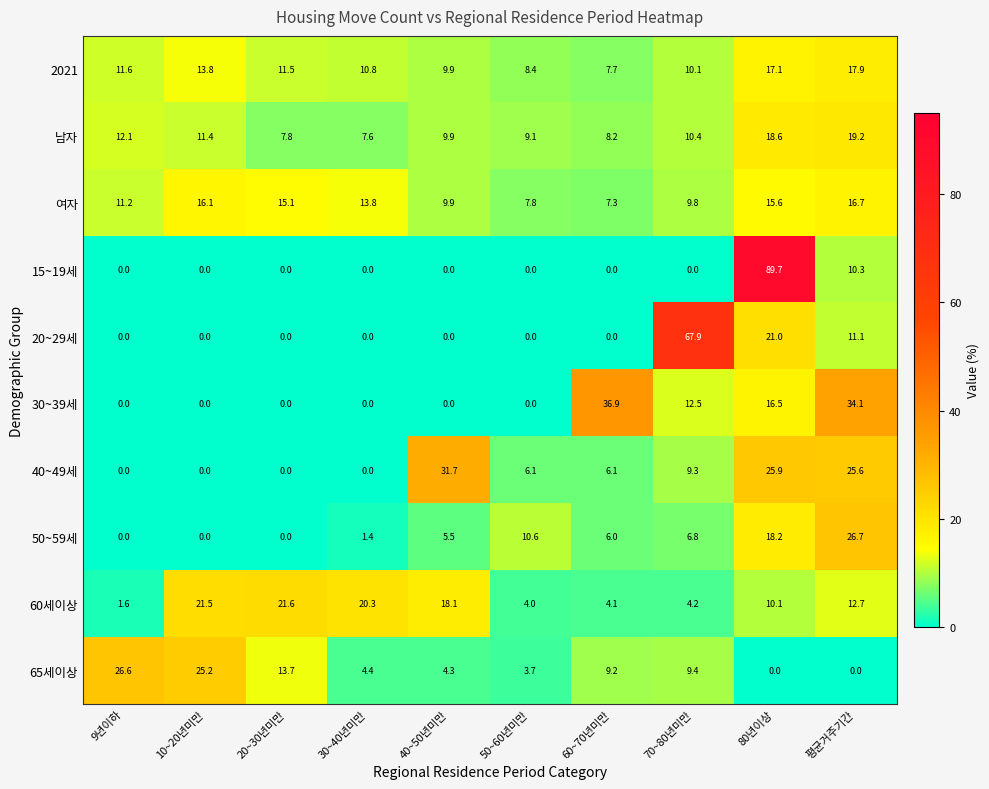

Rank the categories by 60세이상 value from lowest to highest.

9년이하, 50~60년미만, 60~70년미만, 70~80년미만, 80년이상, 평균거주기간, 40~50년미만, 30~40년미만, 10~20년미만, 20~30년미만